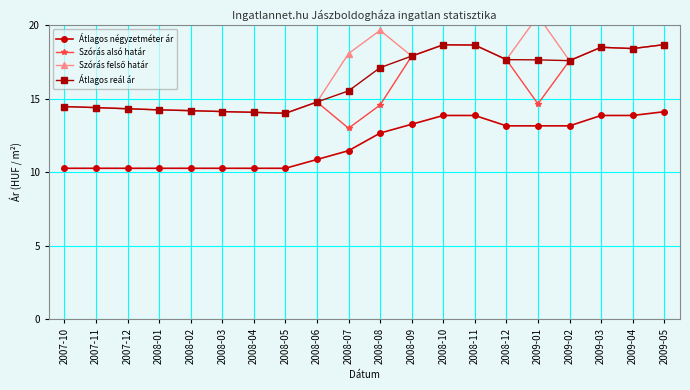

What position from the left is 2009-02?

17